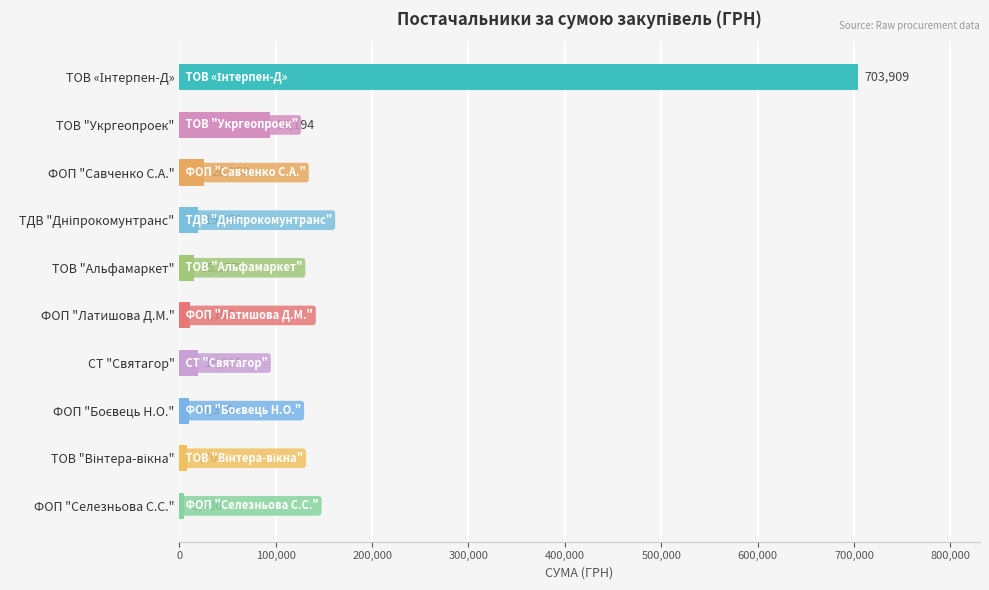

What is the value of the 9th bar from the top?

7700.0